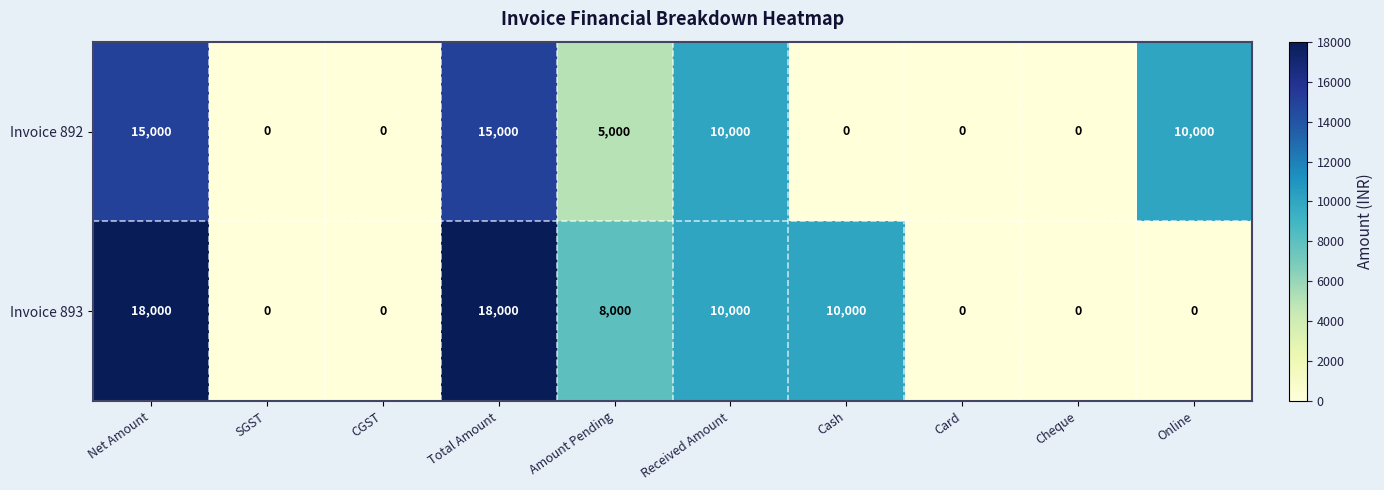

Count the number of categories in the chart.

10